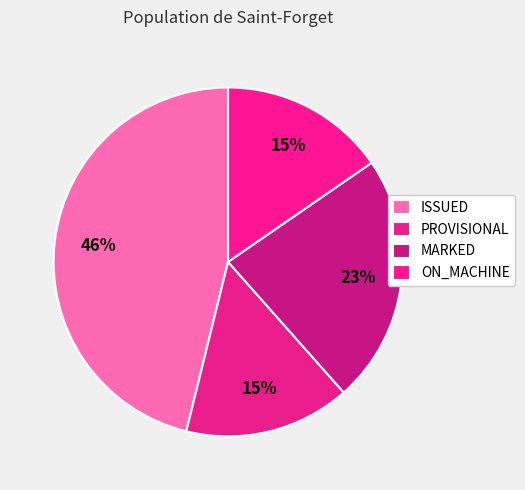

Count the number of slices in the pie.

4